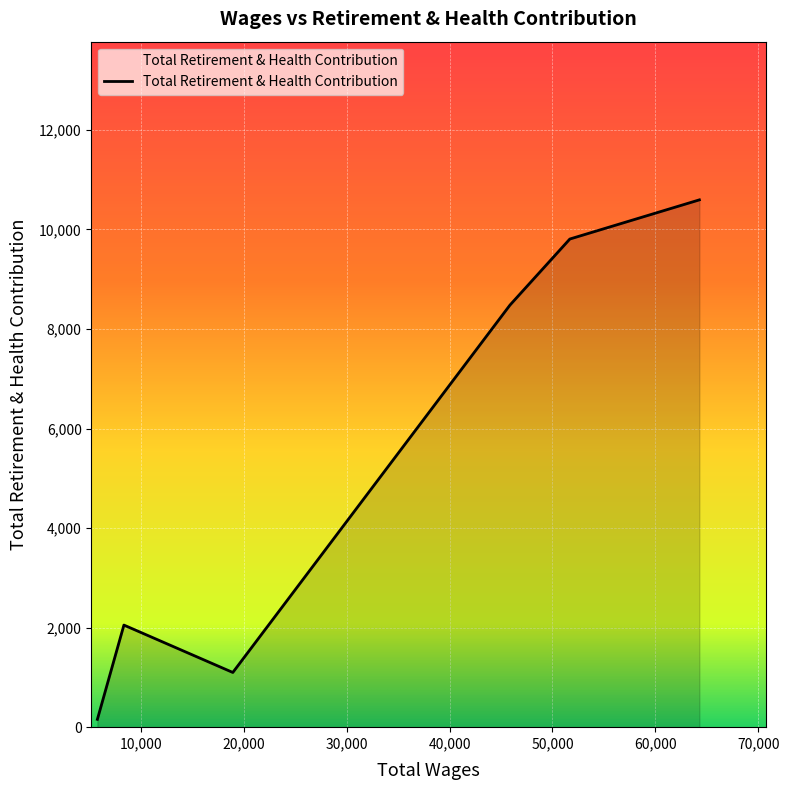

What is the sum of all values?

32187